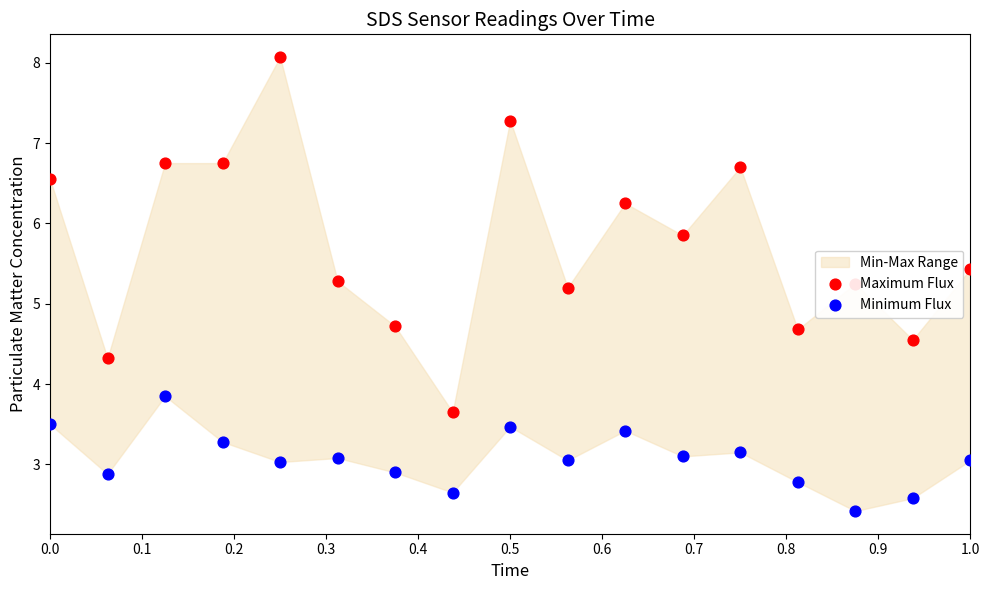

Which series contains the highest Y value?

Maximum Flux